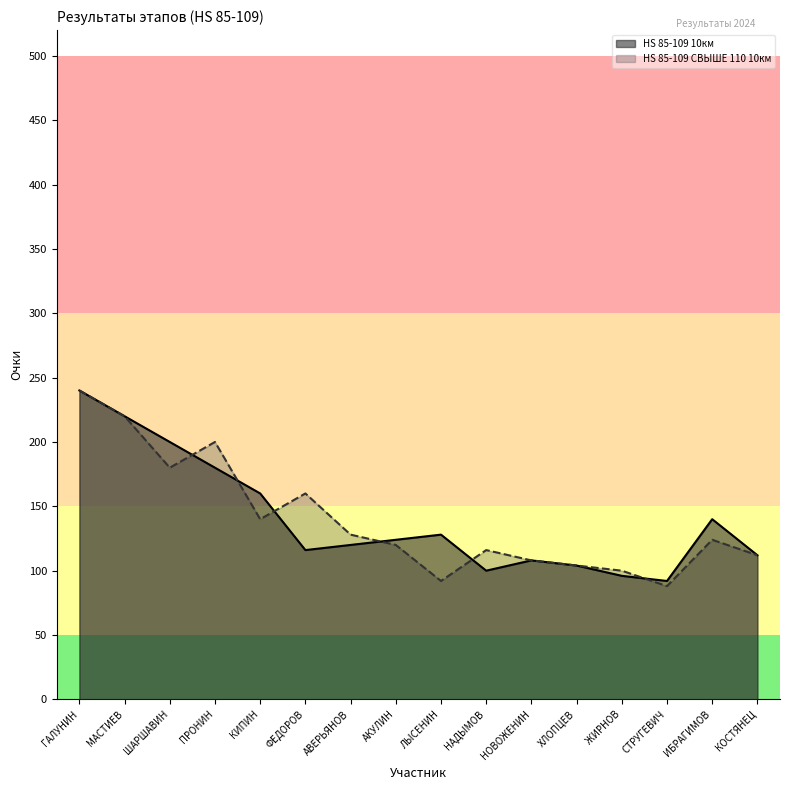

The value of HS 85-109 СВЫШЕ 110 10км at КИПИН is 88. True or false?

False